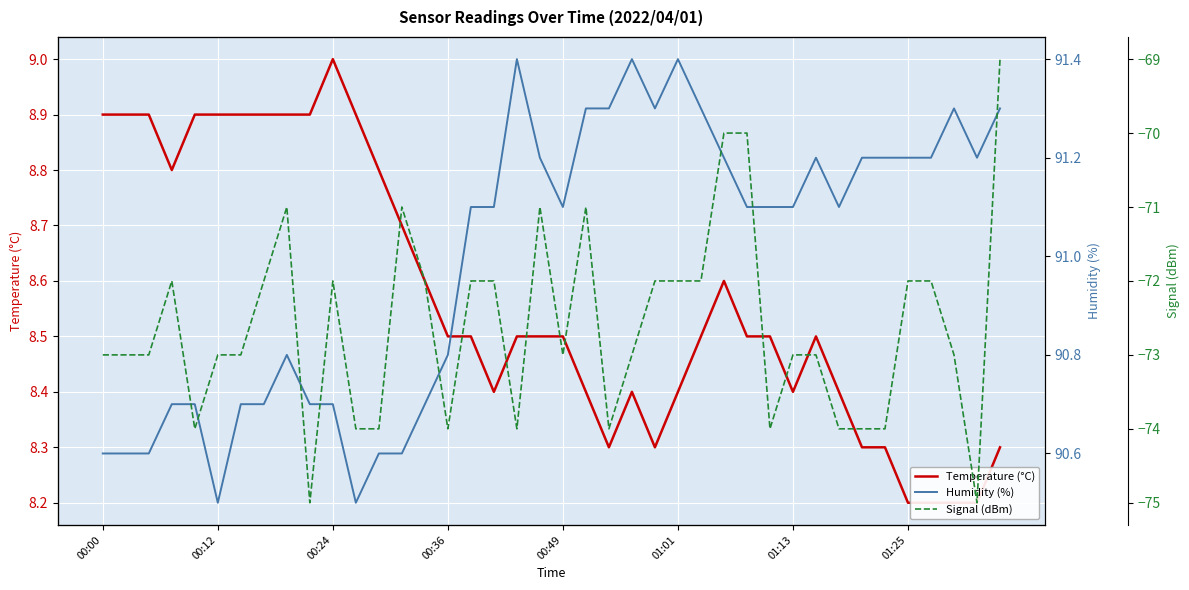

At 01:25, list the series in order from largest to smallest.

Humidity (%), Temperature (°C), Signal (dBm)